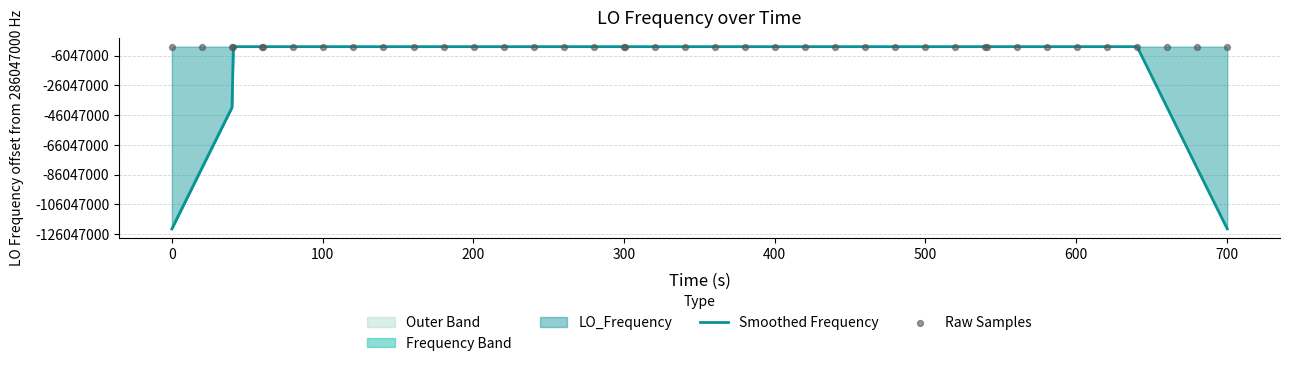

What is the total value across all series at 300?

572094004.5